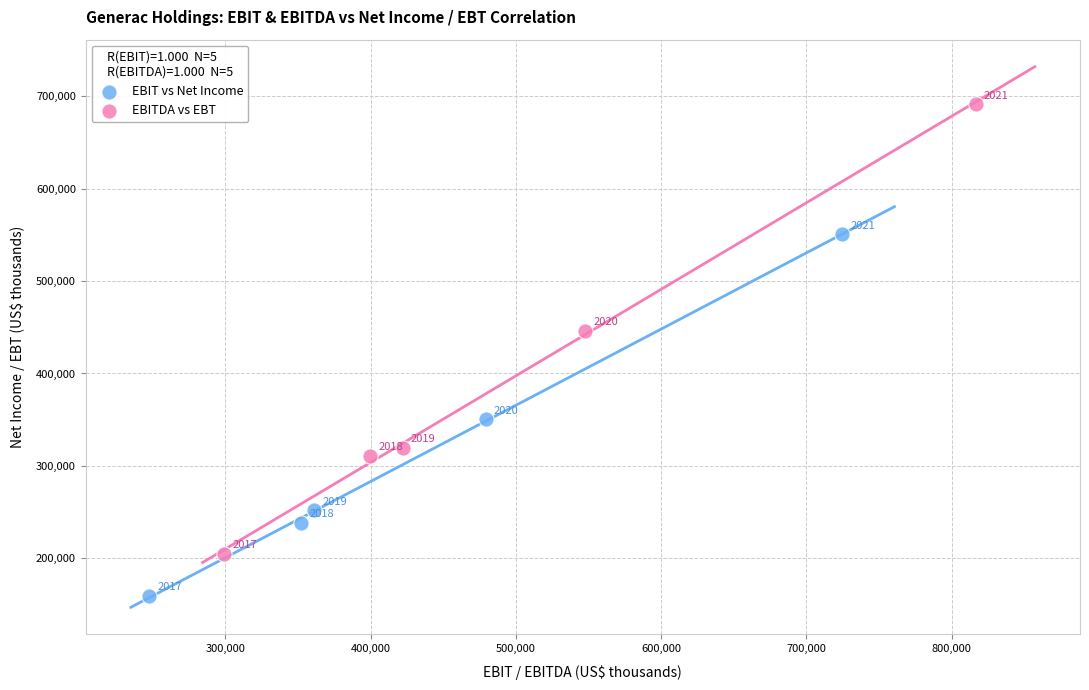

Which series contains the highest Y value?

EBITDA vs EBT